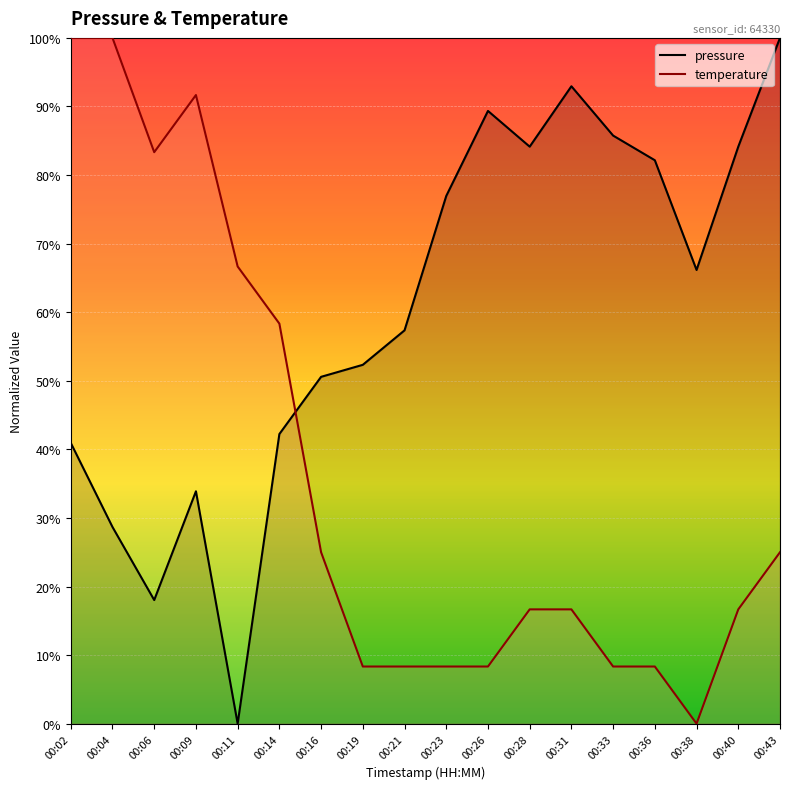

List the series in order of their peak value, highest first.

pressure, temperature